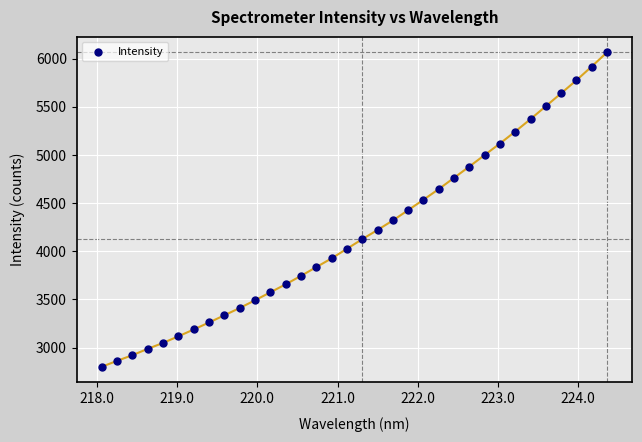

What is the range of X values (max minus min)?

6.3